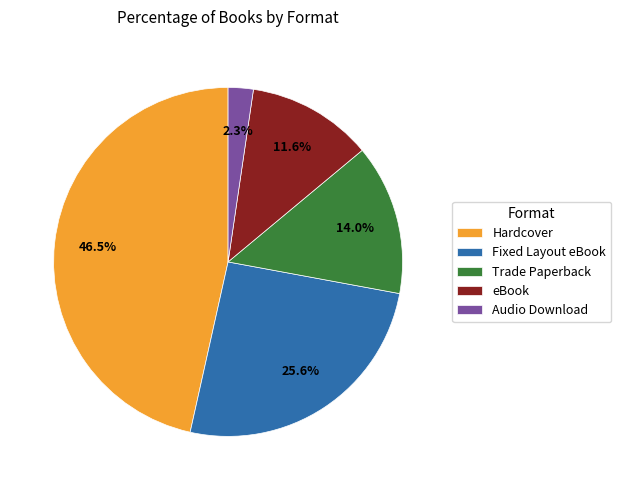

Does any single category account for the majority?

No